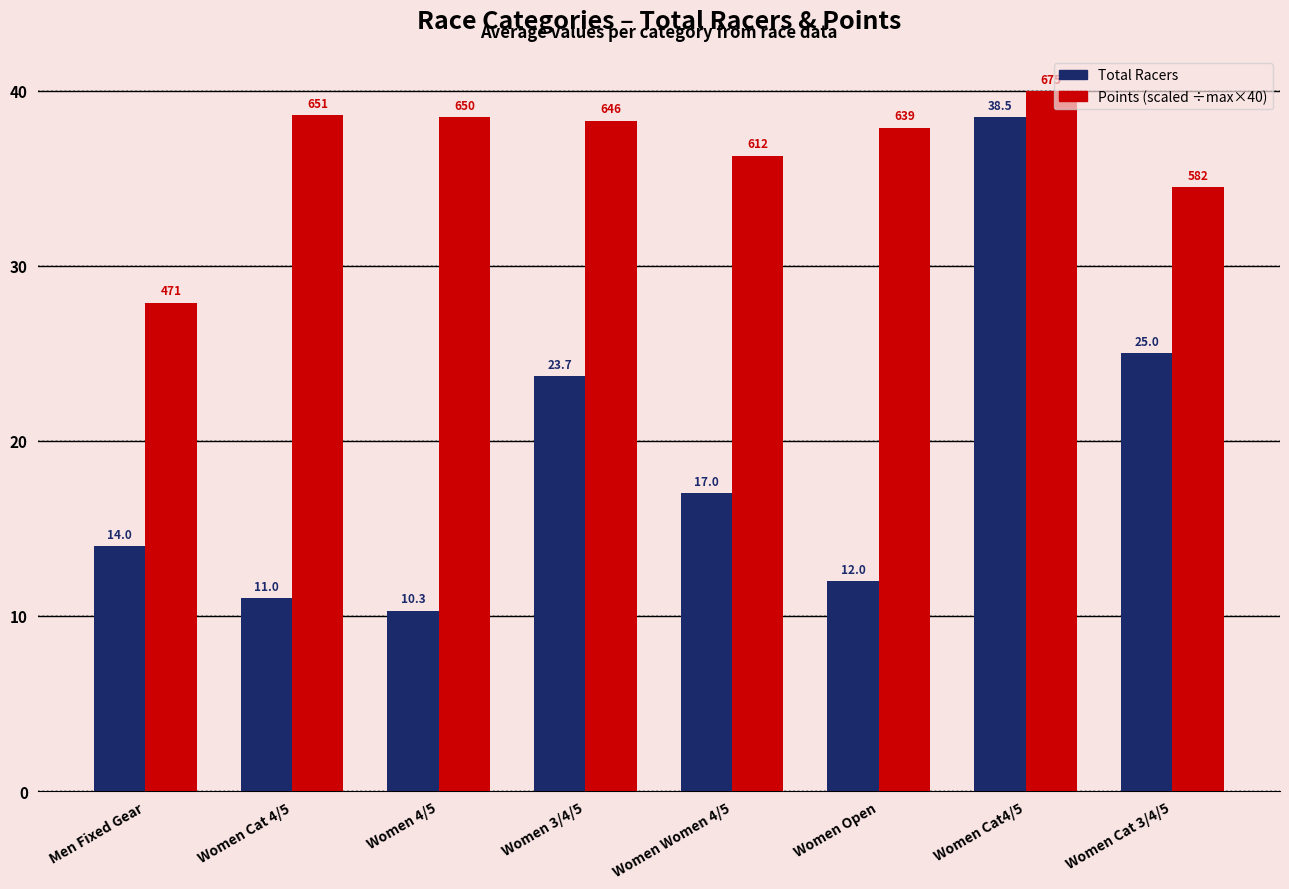

What is the greatest value displayed?

40.0